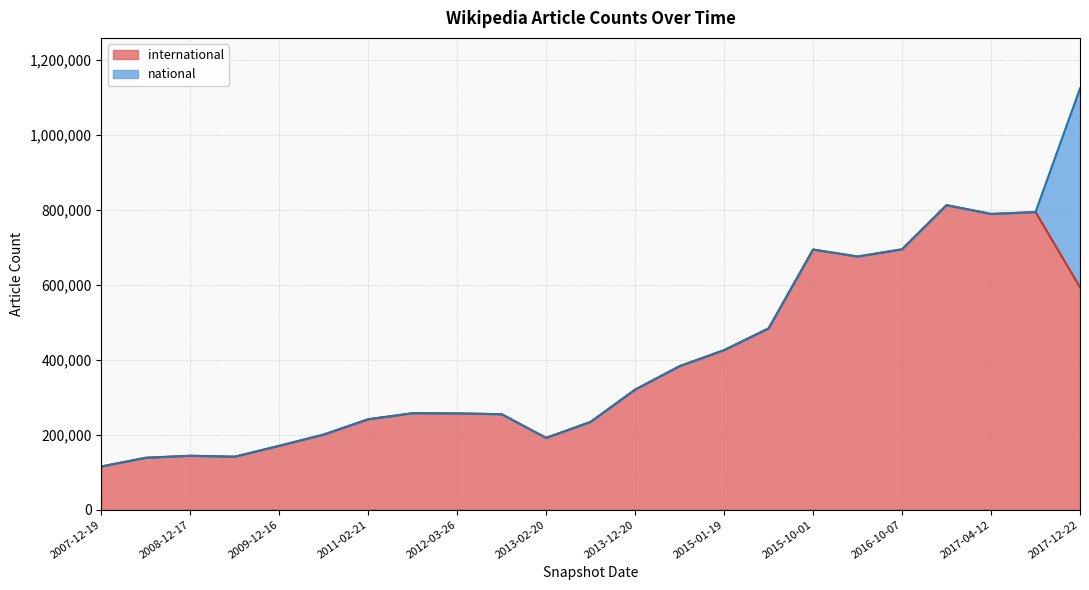

How many lines are shown in the chart?

2